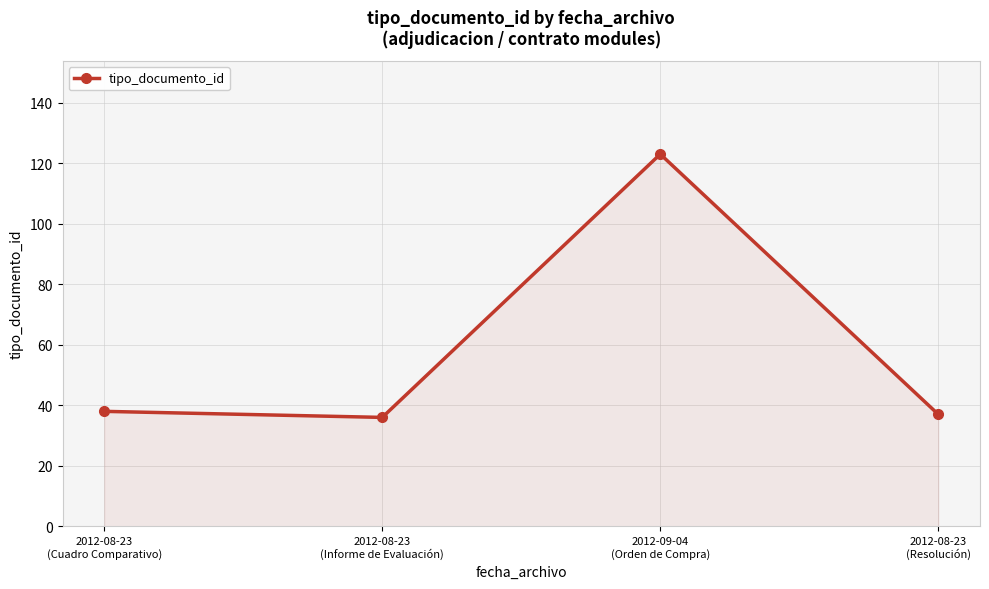

The value at 2012-08-23
(Informe de Evaluación) is 36. True or false?

True